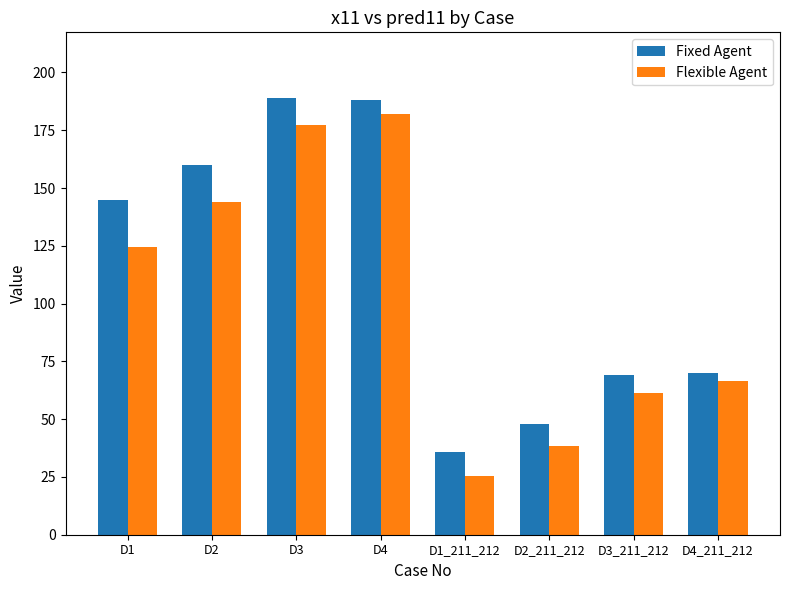

What is the value of the Flexible Agent bar at the 4th from the left?

181.8